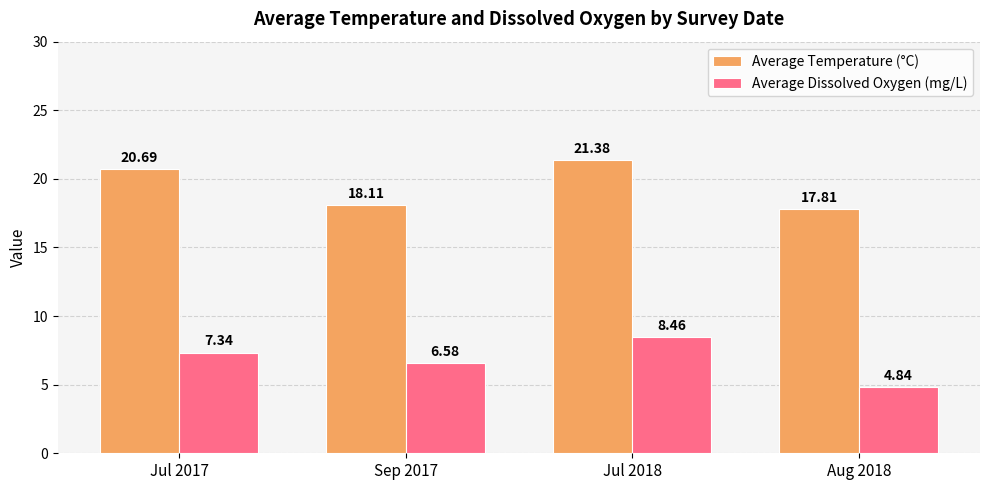

Count the number of data series in this chart.

2